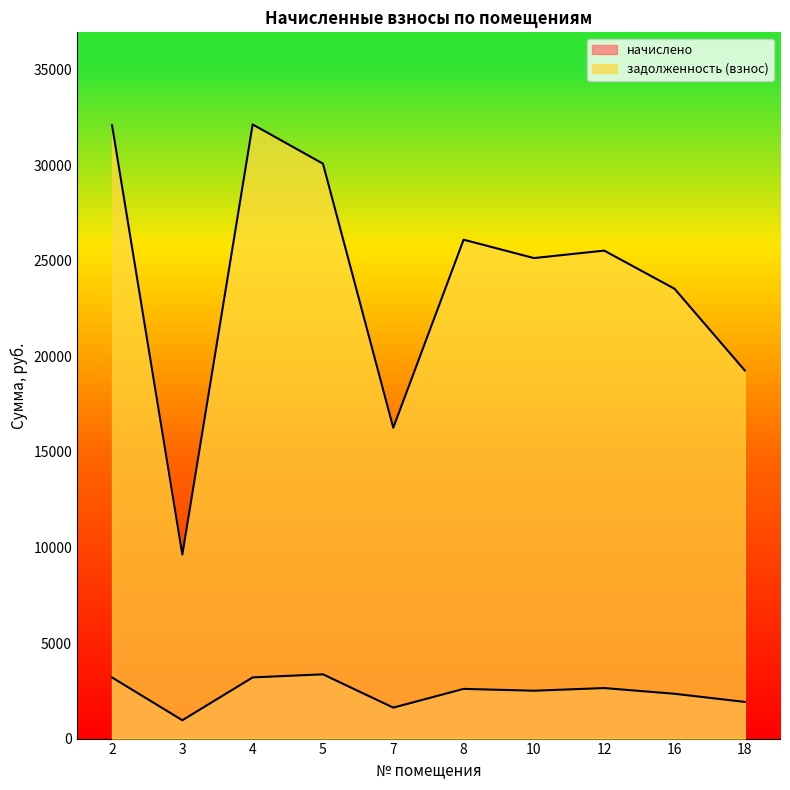

The начислено series shows 2756.3 at 18. True or false?

False